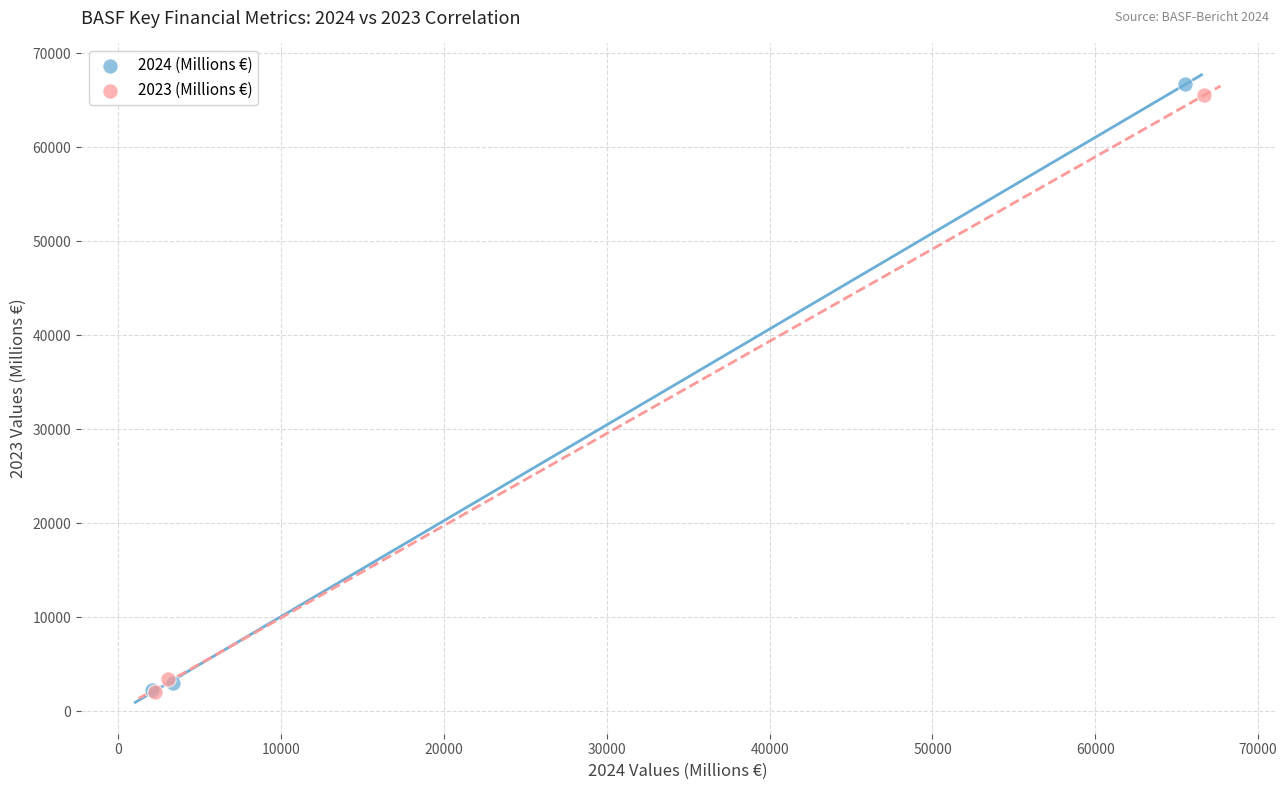

Which series has the widest spread of Y values?

2024 (Millions €)